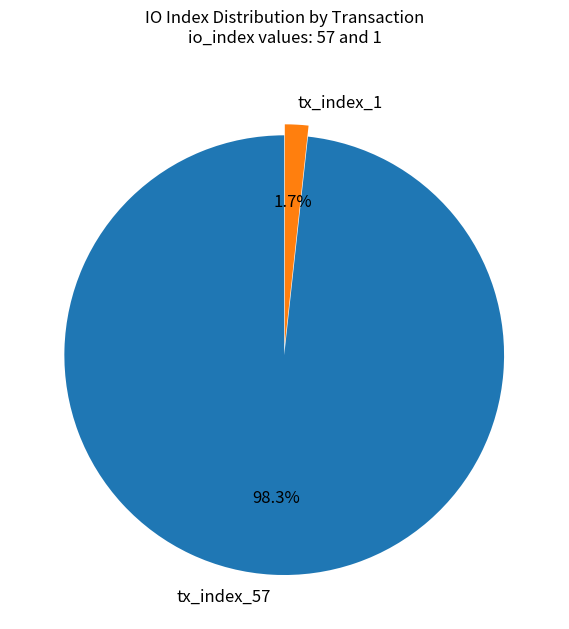

Is there a majority slice in this chart?

Yes